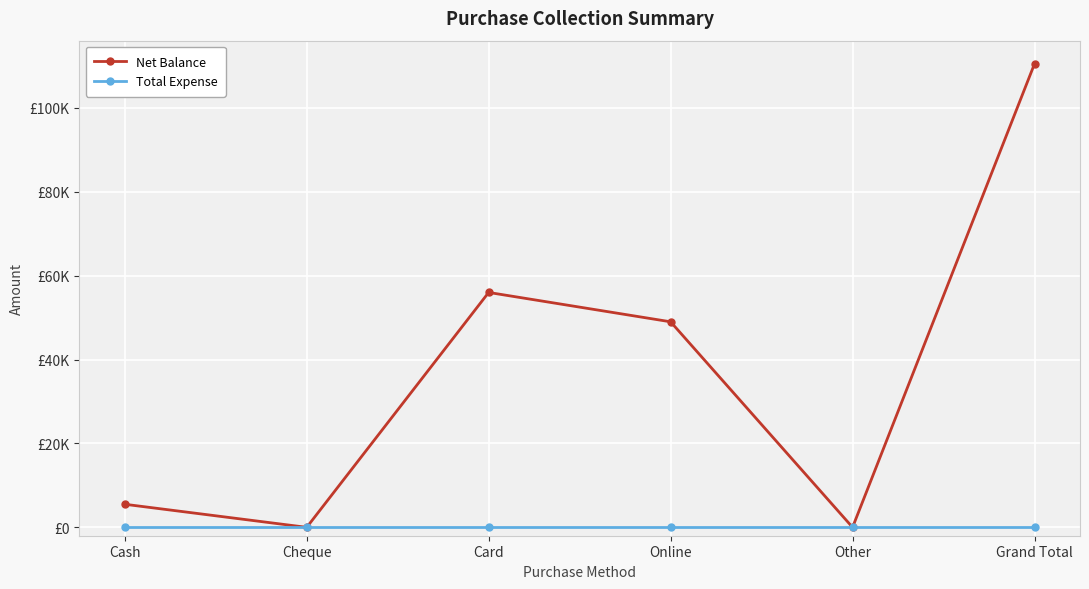

What are all the series names shown in the legend?

Net Balance, Total Expense